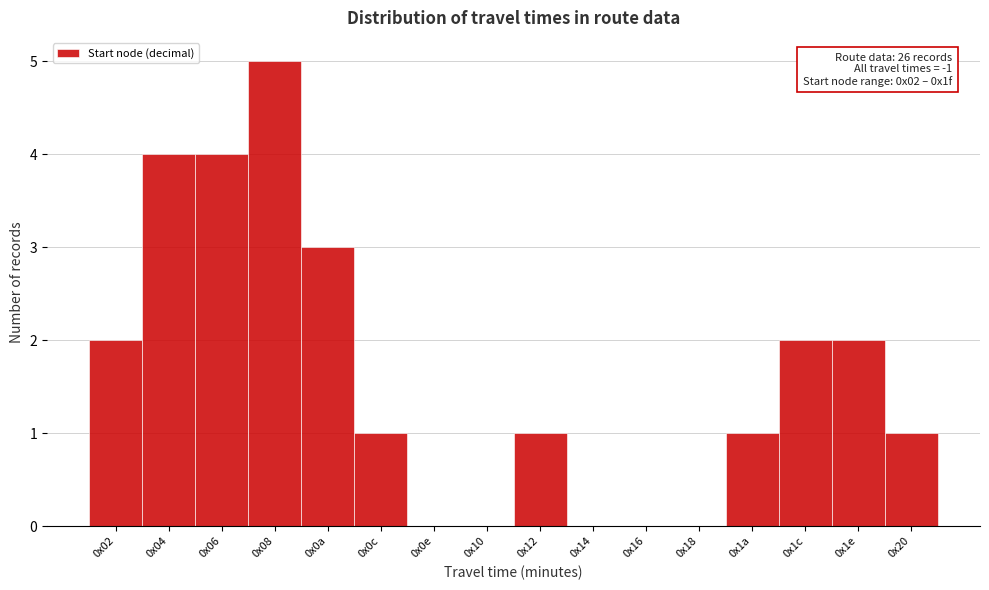

Reading left to right, list all the values displayed in this chart.

0x02=2	0x04=4	0x06=4	0x08=5	0x0a=3	0x0c=1	0x0e=0	0x10=0	0x12=1	0x14=0	0x16=0	0x18=0	0x1a=1	0x1c=2	0x1e=2	0x20=1